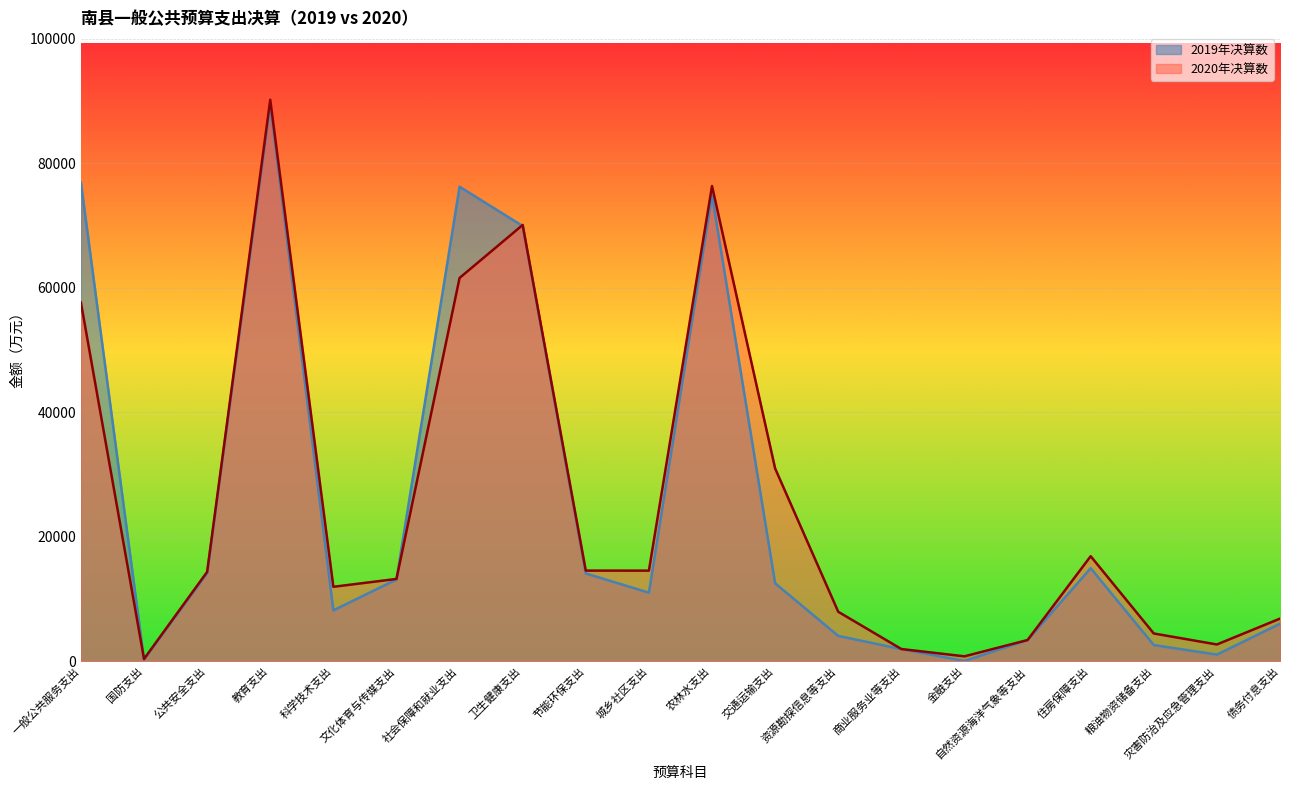

The value of 2019年决算数 at 债务付息支出 is 2009. True or false?

False